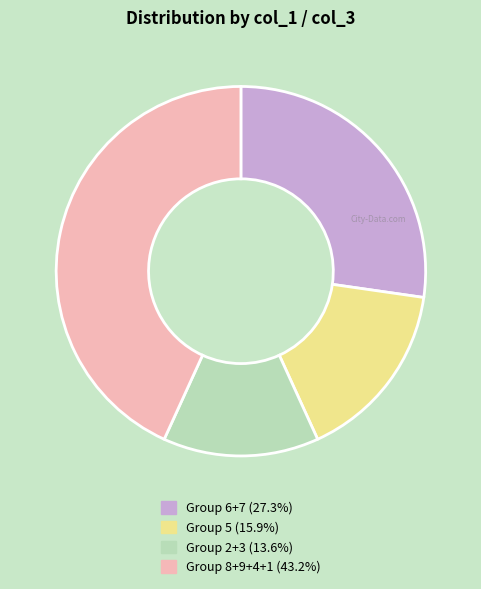

Does any single category account for the majority?

No